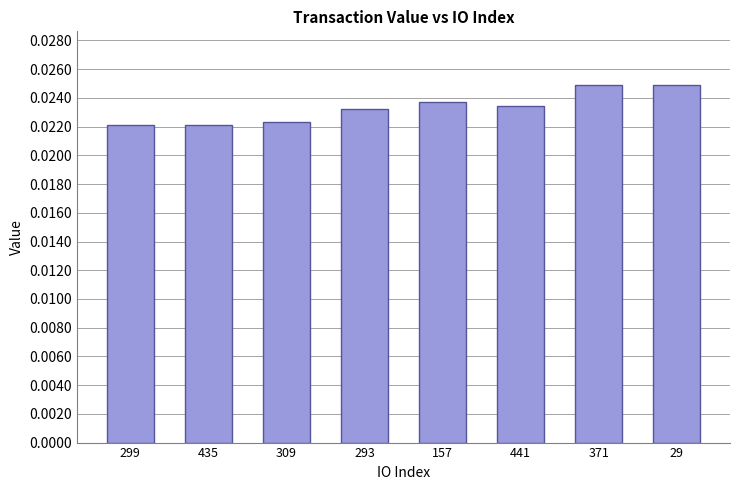

What position from the right is 371?

2